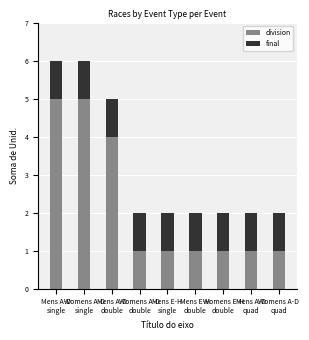

What is the approximate value of division at Mens A-D
single?

5